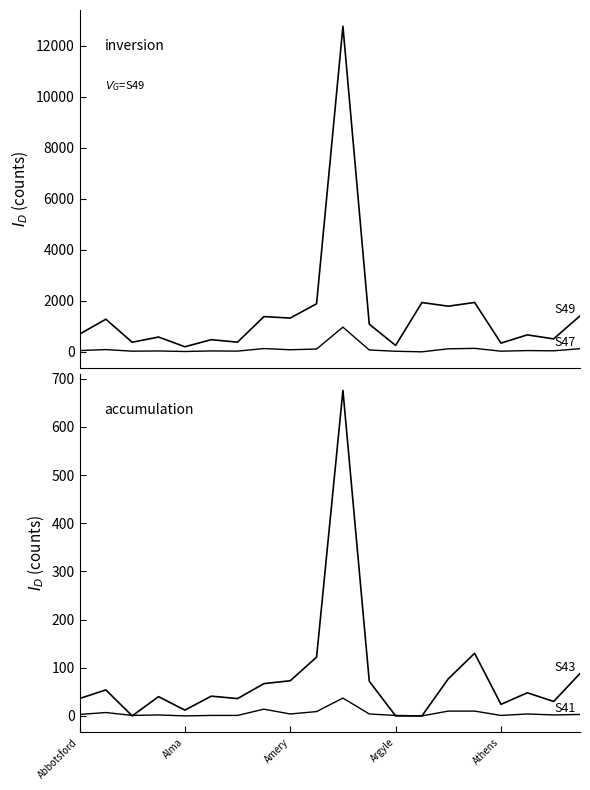

Reading left to right, list all the values displayed in this chart.

S49: 693	1279	375	581	199	476	379	1382	1324	1885	12767	1085	250	1933	1790	1936	341	665	507	1410
S47: 49	88	25	34	13	35	28	128	81	110	968	72	22	0	118	136	25	49	40	123
S43: 36	54	0	40	12	41	36	67	73	122	676	72	0	0	77	130	24	48	30	88
S41: 3	7	1	2	0	1	1	14	4	9	37	4	1	0	10	10	1	4	2	3